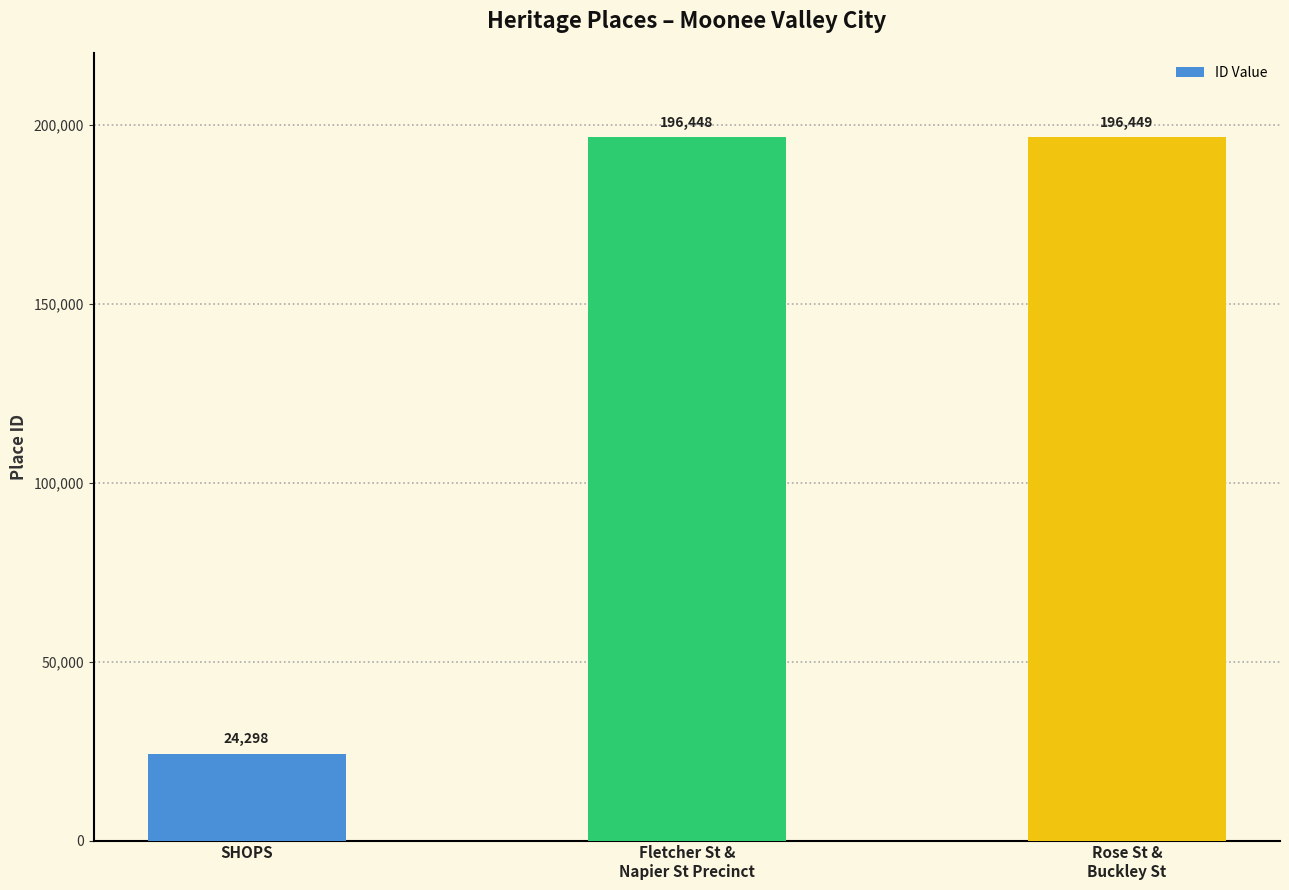

Where is the data nearest to the value 110373?

SHOPS